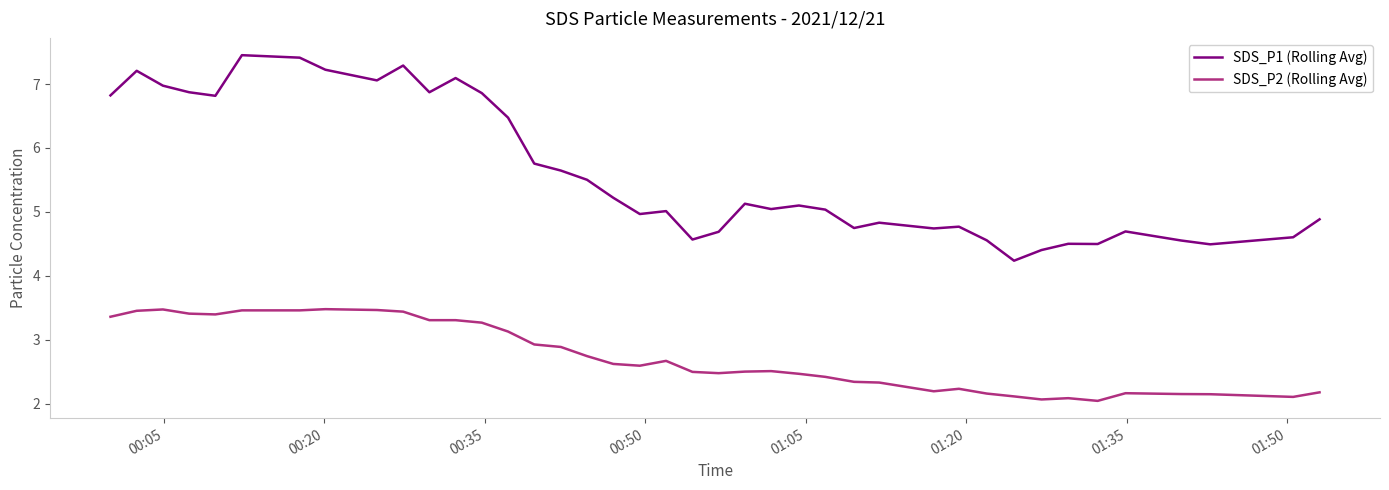

What is the difference between the maximum and minimum values in the SDS_P2 (Rolling Avg) series?

1.4